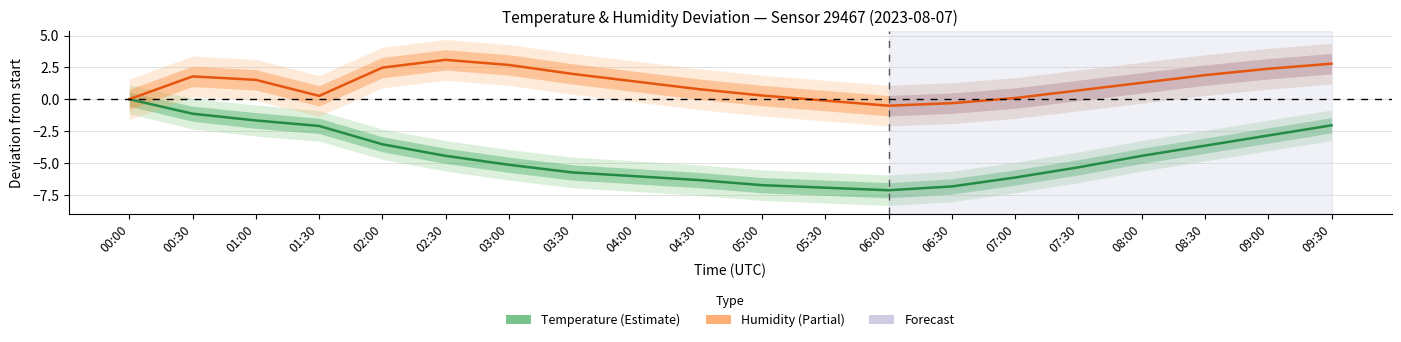

The value of Humidity at 03:30 is 0.4. True or false?

False